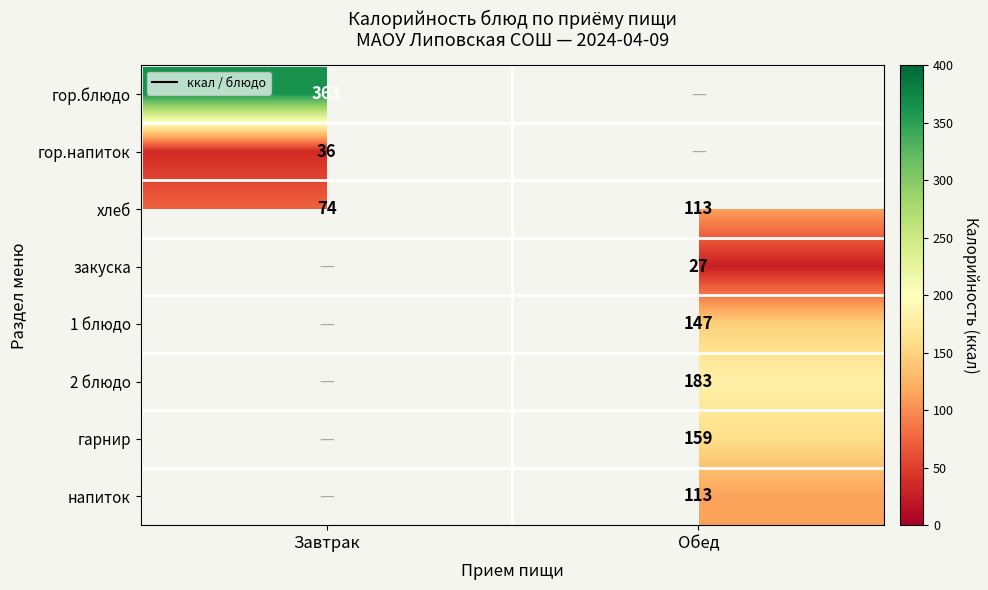

List the labels in order of 1 блюдо value, smallest first.

Завтрак, Обед